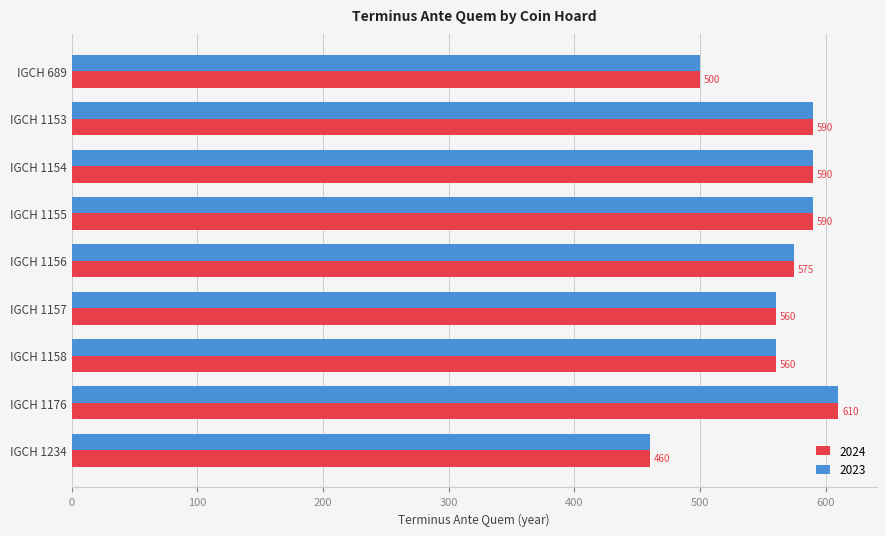

What is the total value across all series at IGCH 1155?

1180